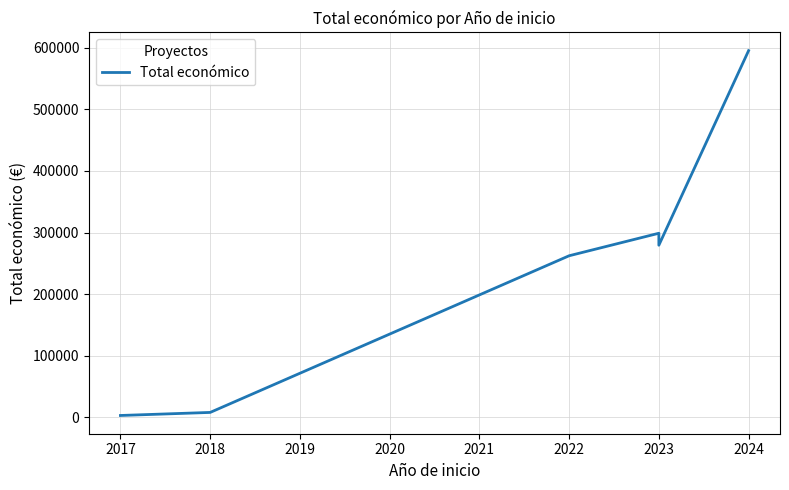

How many data points does each series have?

7